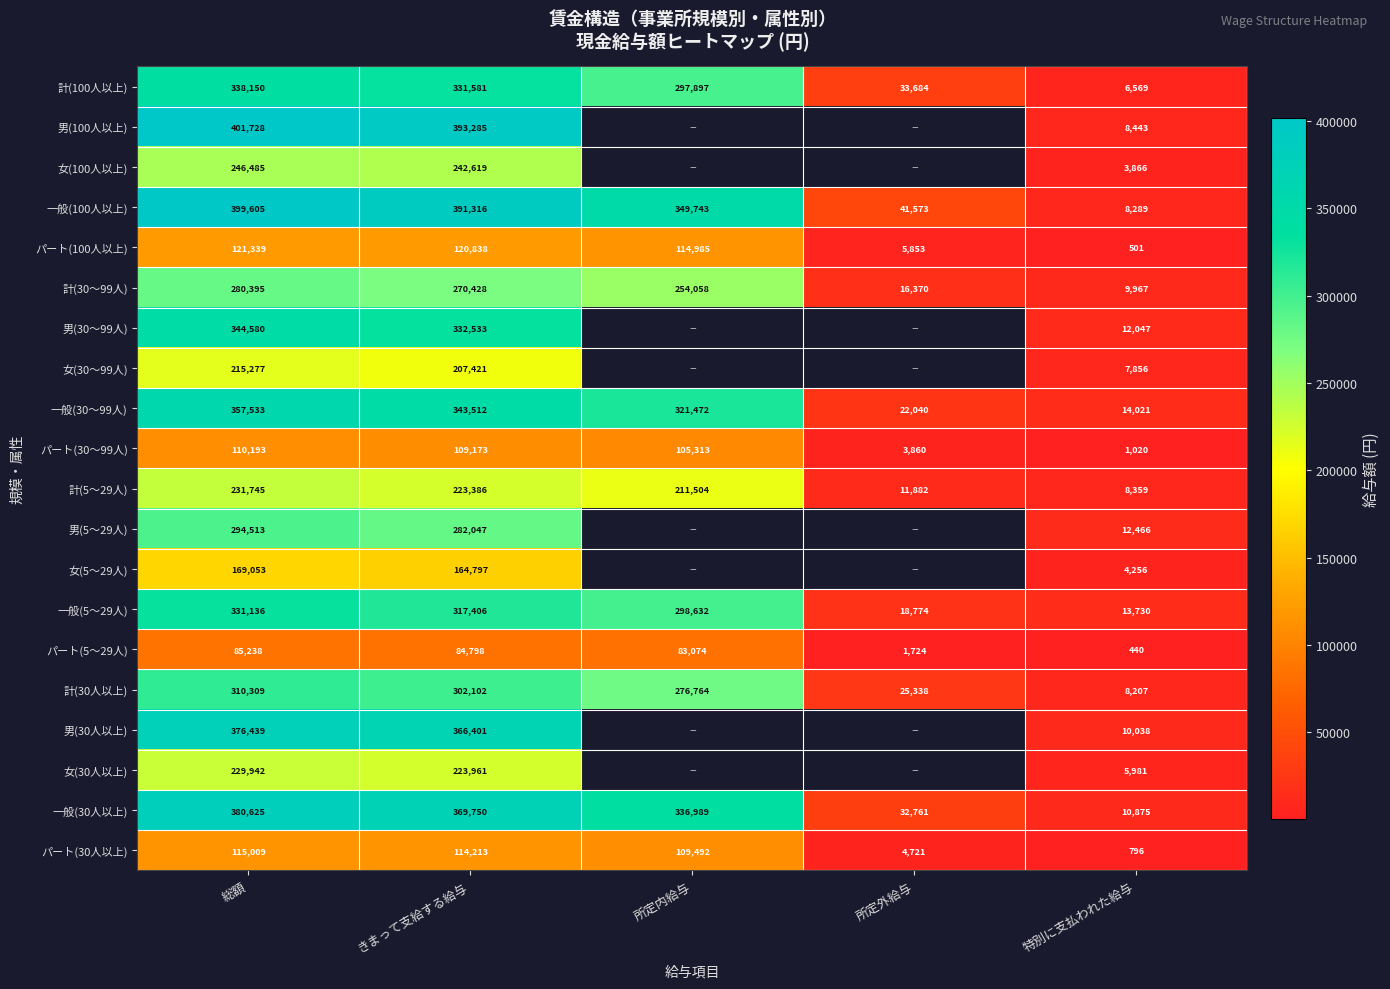

Which category has the highest value in the 計(30～99人) series?

総額